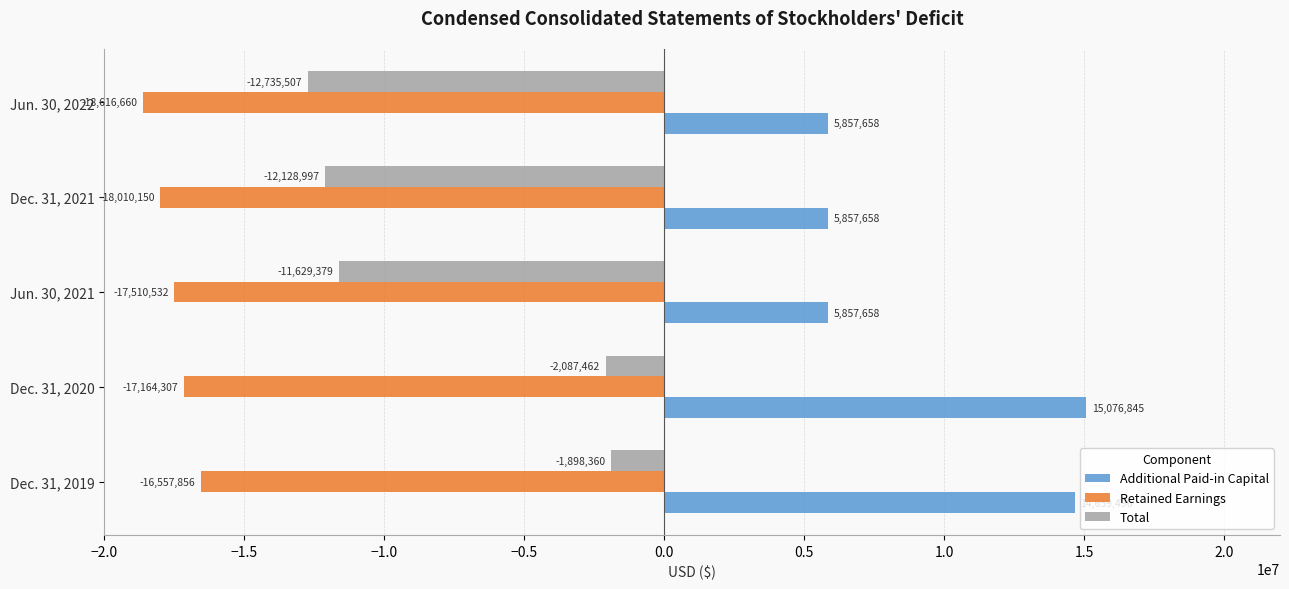

Which series changed the most between Dec. 31, 2019 and Dec. 31, 2021?

Total